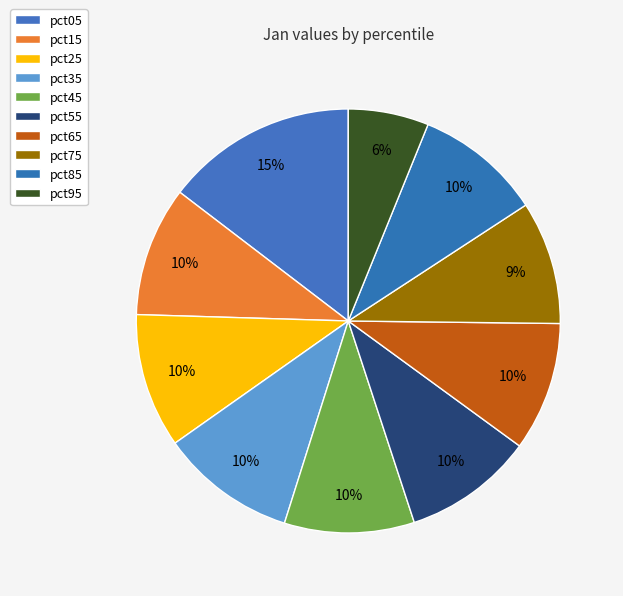

How many segments does this pie chart have?

10